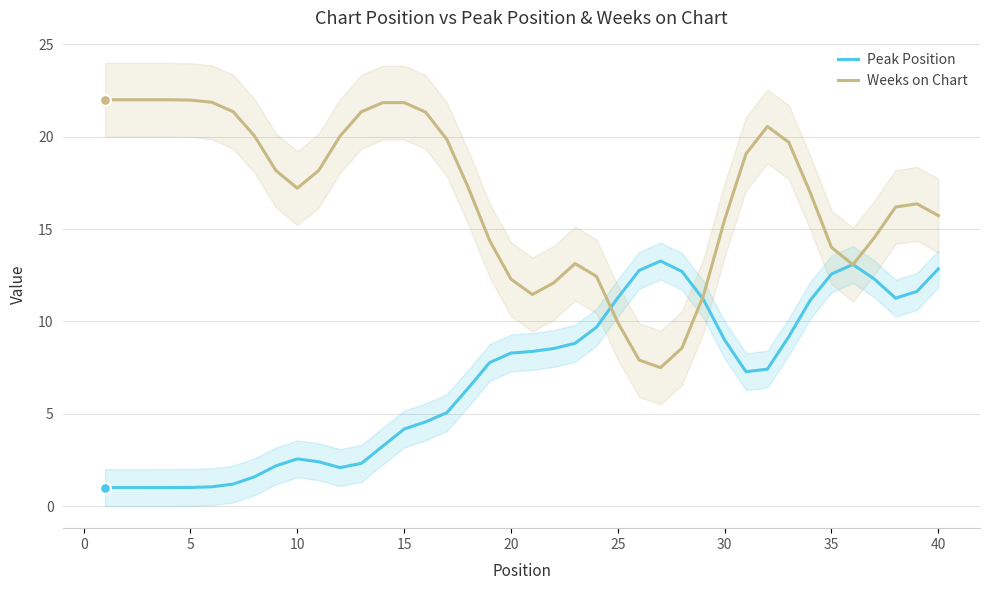

What is the minimum value for Peak Position?

1.0